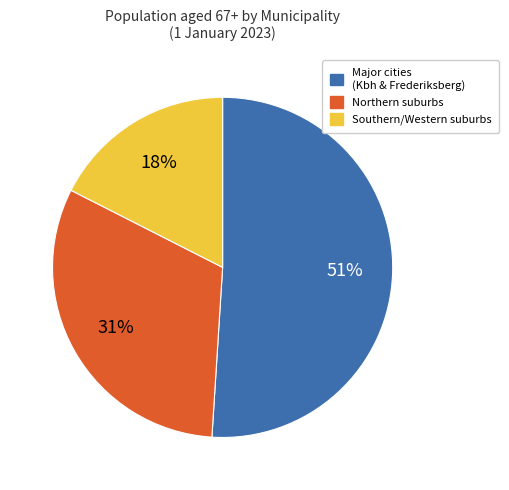

To the nearest percent, what is the difference between the largest and smallest slice percentages?

33%